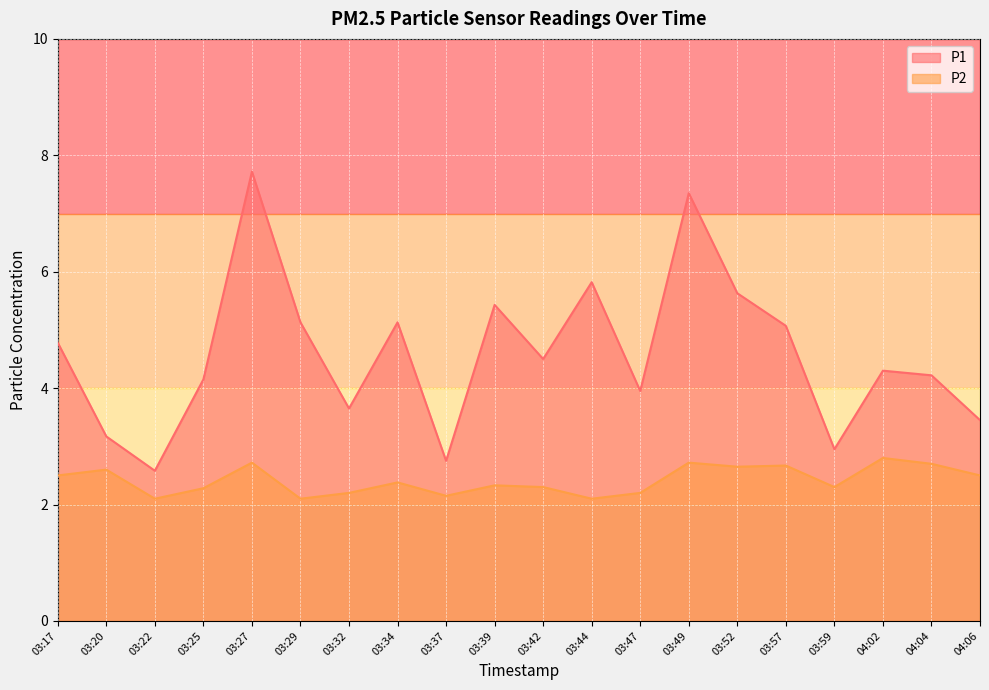

What is the lowest value of the P1 series?

2.6